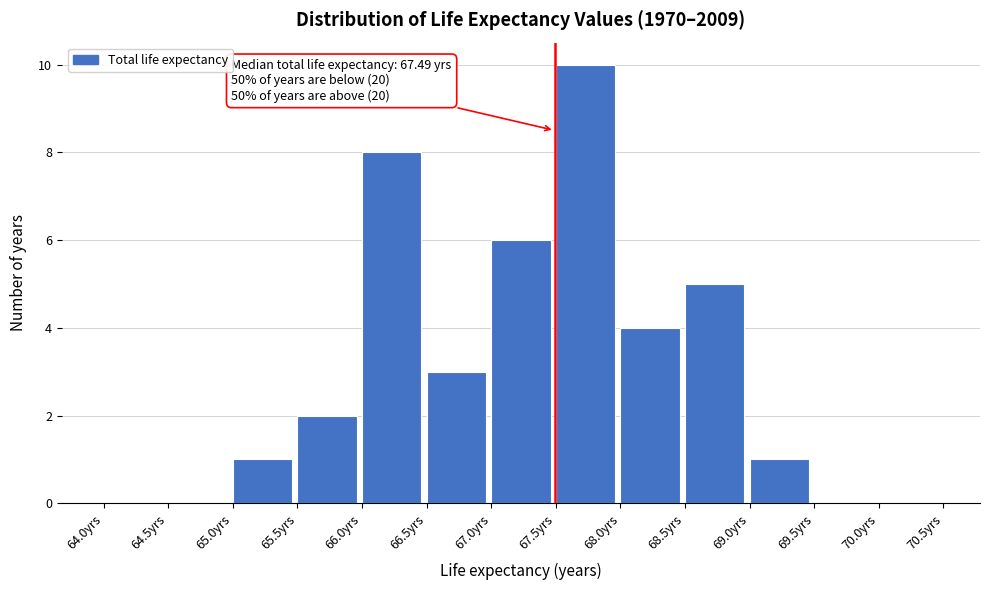

Over which range of the x-axis is the bar tallest?

67.5 to 68.0